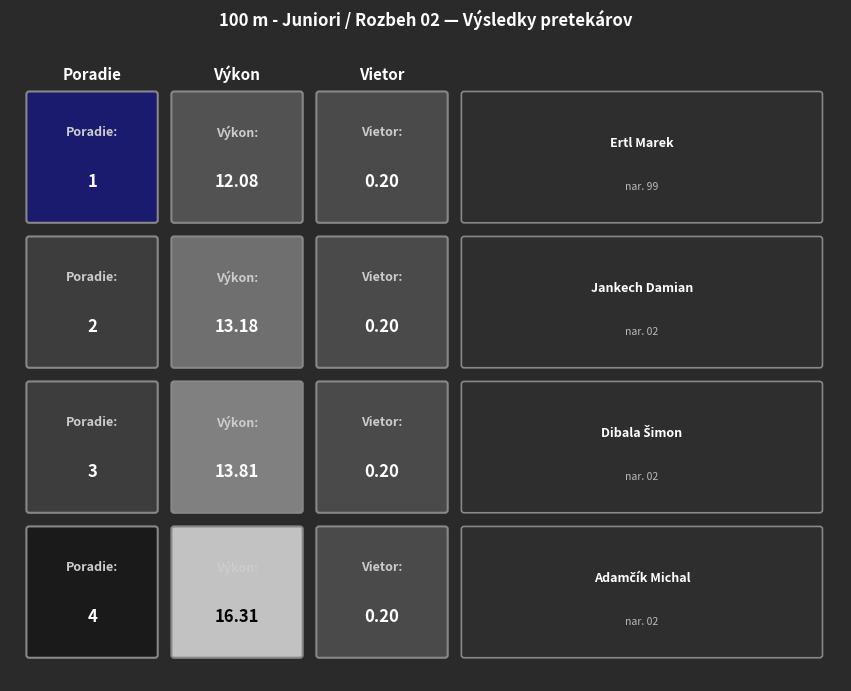

Between 0 and 2, which series saw the biggest shift?

Adamčík Michal